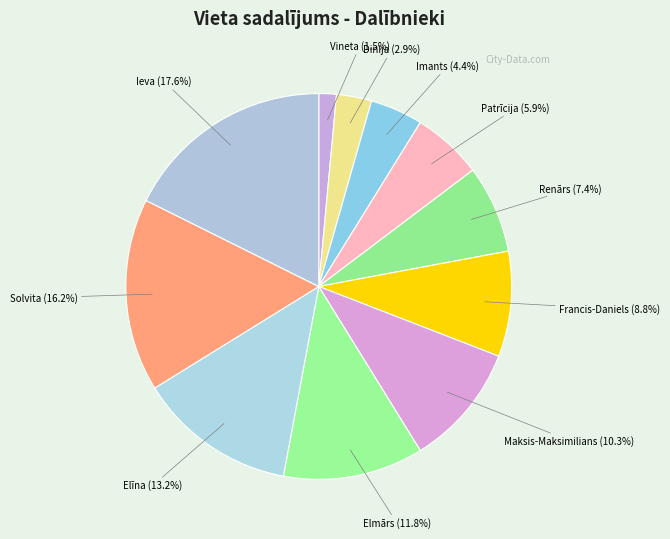

To the nearest percent, what is the difference between the largest and smallest slice percentages?

16%